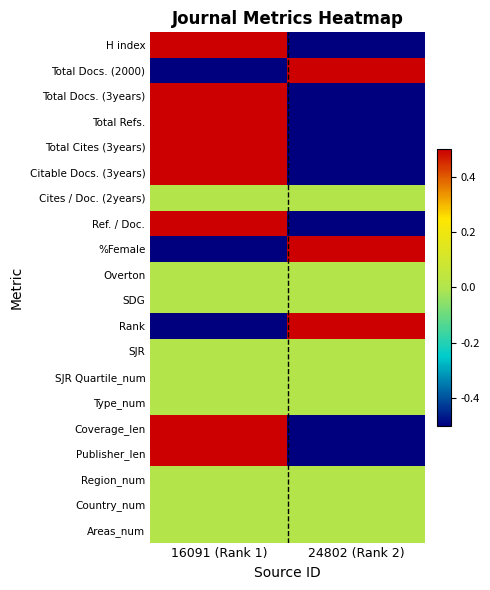

At which category is the sum across all series the highest?

16091 (Rank 1)